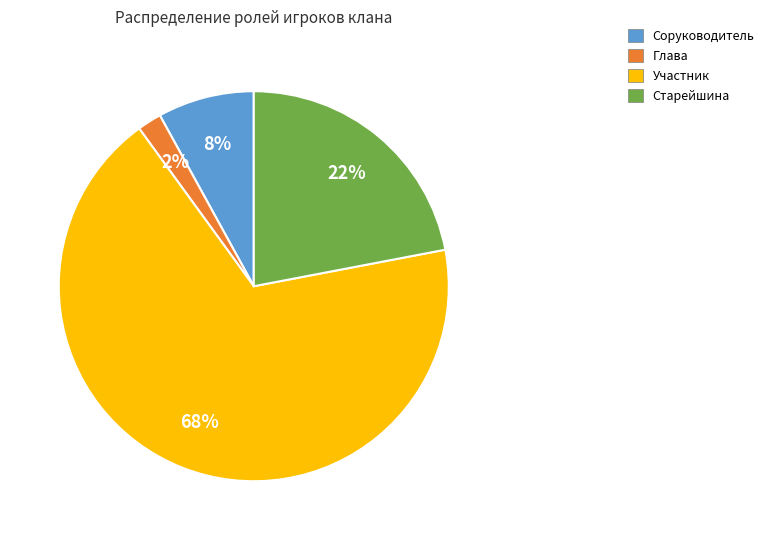

Does any single category account for the majority?

Yes